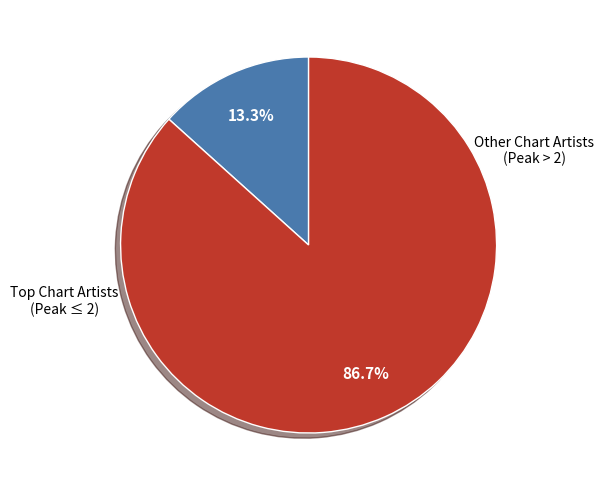

Is there a majority slice in this chart?

Yes